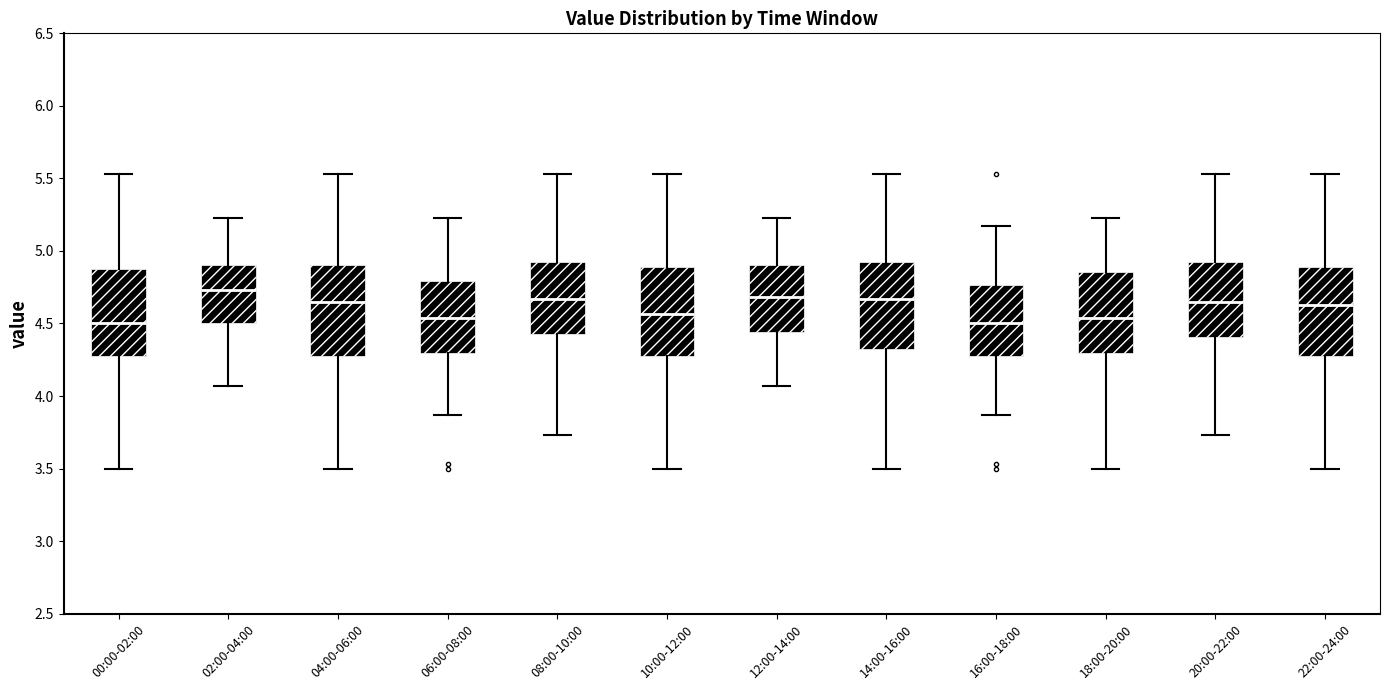

Reading left to right, transcribe this box plot: for each box, give where its median line is, the range the box spans, and where its two whiskers end, as read against the y-axis. The values are not printed on the chart, so give them approximately, as read against the axis.

00:00-02:00: median 4.50, box 4.30 to 4.90, whiskers 3.50 to 5.55
02:00-04:00: median 4.75, box 4.50 to 4.90, whiskers 4.05 to 5.25
04:00-06:00: median 4.65, box 4.30 to 4.90, whiskers 3.50 to 5.55
06:00-08:00: median 4.55, box 4.30 to 4.80, whiskers 3.85 to 5.25
08:00-10:00: median 4.65, box 4.45 to 4.90, whiskers 3.75 to 5.55
10:00-12:00: median 4.55, box 4.30 to 4.90, whiskers 3.50 to 5.55
12:00-14:00: median 4.70, box 4.45 to 4.90, whiskers 4.05 to 5.25
14:00-16:00: median 4.65, box 4.35 to 4.90, whiskers 3.50 to 5.55
16:00-18:00: median 4.50, box 4.30 to 4.75, whiskers 3.85 to 5.15
18:00-20:00: median 4.55, box 4.30 to 4.85, whiskers 3.50 to 5.25
20:00-22:00: median 4.65, box 4.40 to 4.90, whiskers 3.75 to 5.55
22:00-24:00: median 4.65, box 4.30 to 4.90, whiskers 3.50 to 5.55